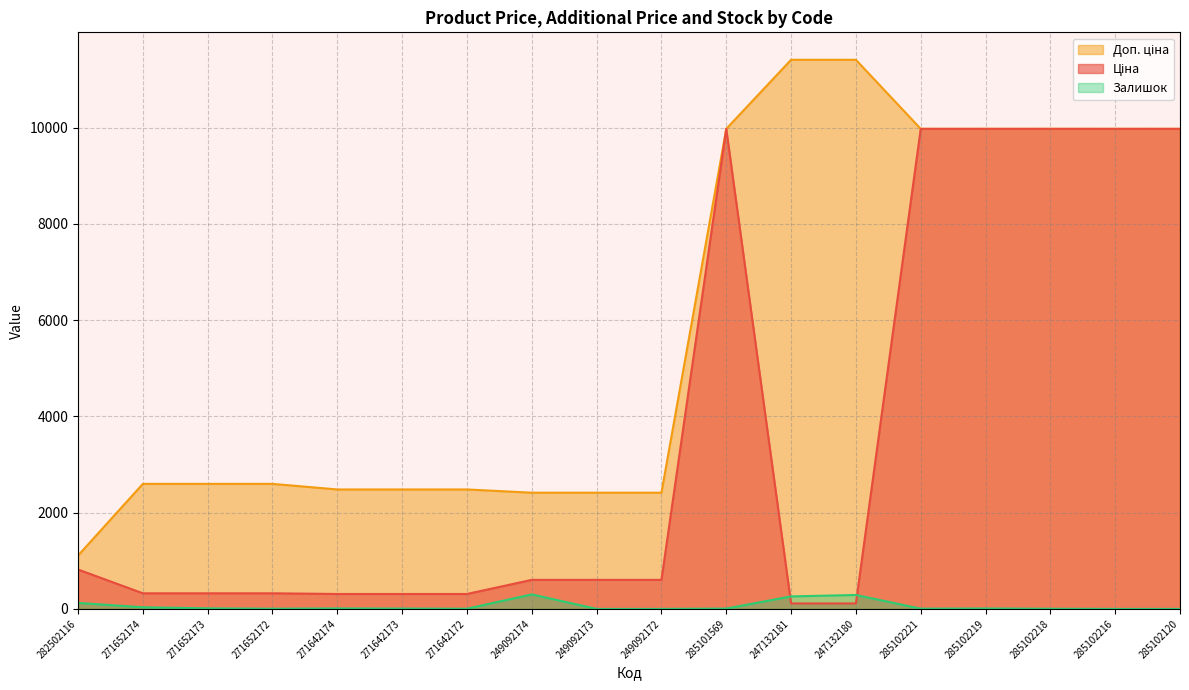

Which series has the largest range (max minus min)?

Доп. ціна